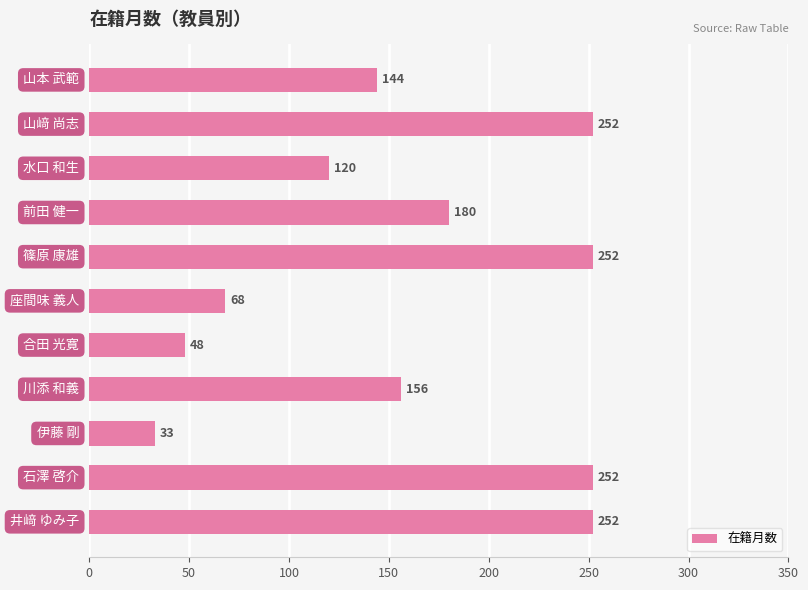

What is the sum of all values?

1757